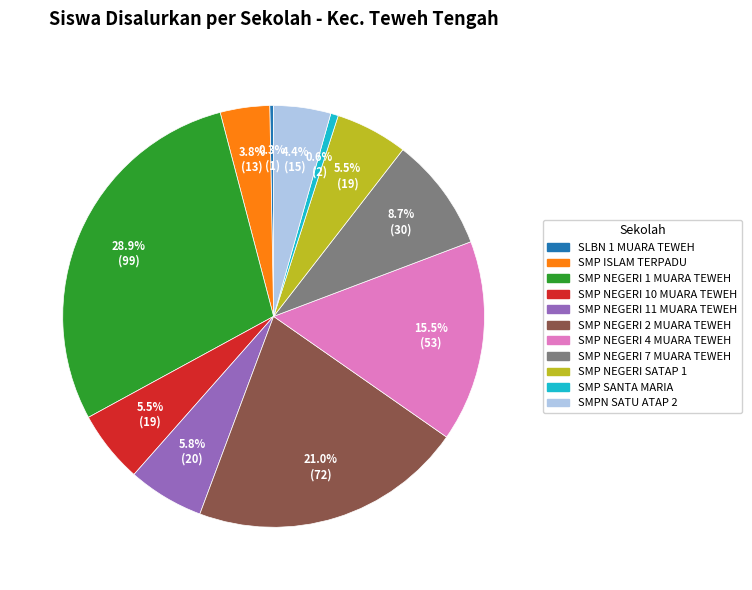

Is there a majority slice in this chart?

No